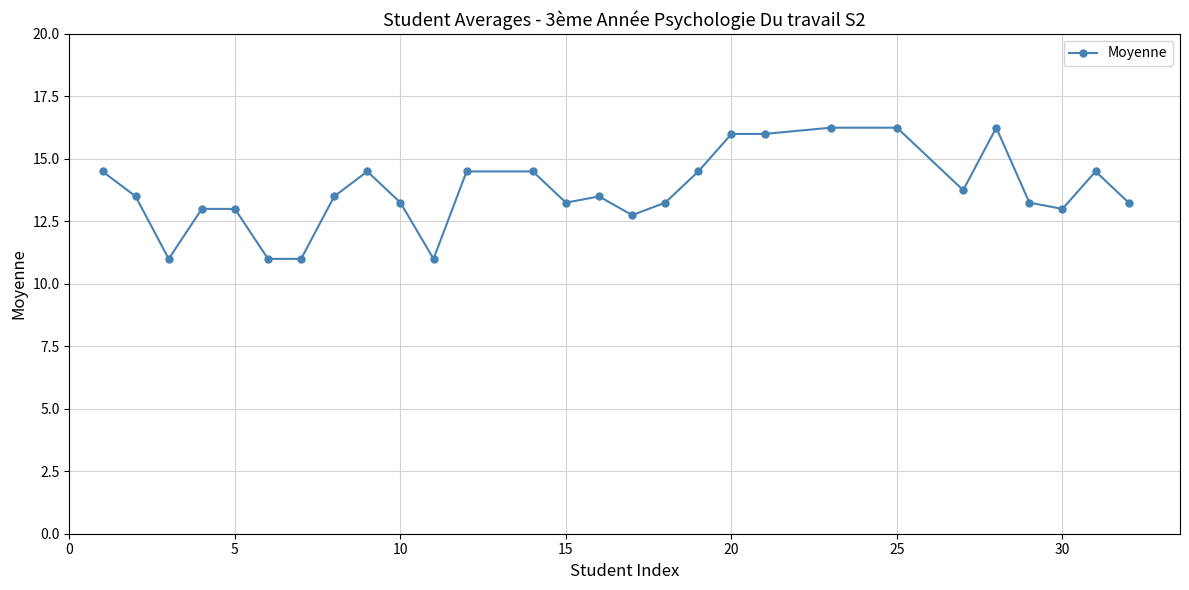

What is the minimum value shown in the chart?

11.0